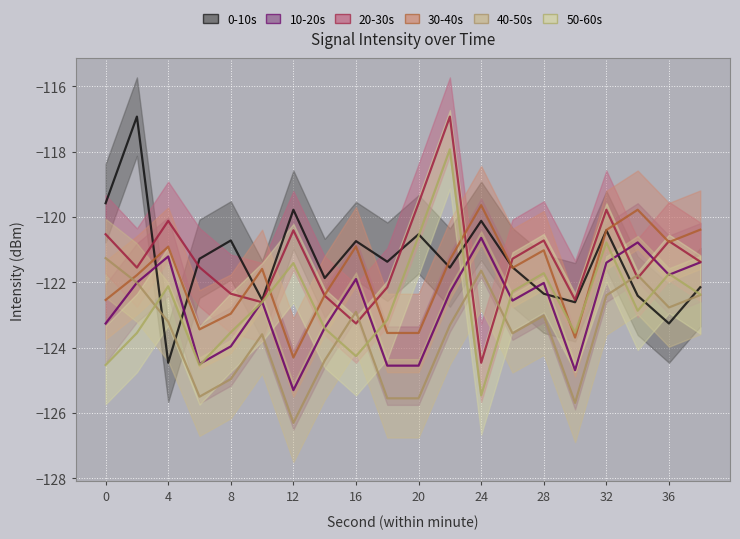

Is this an area chart (filled region under the line)?

No